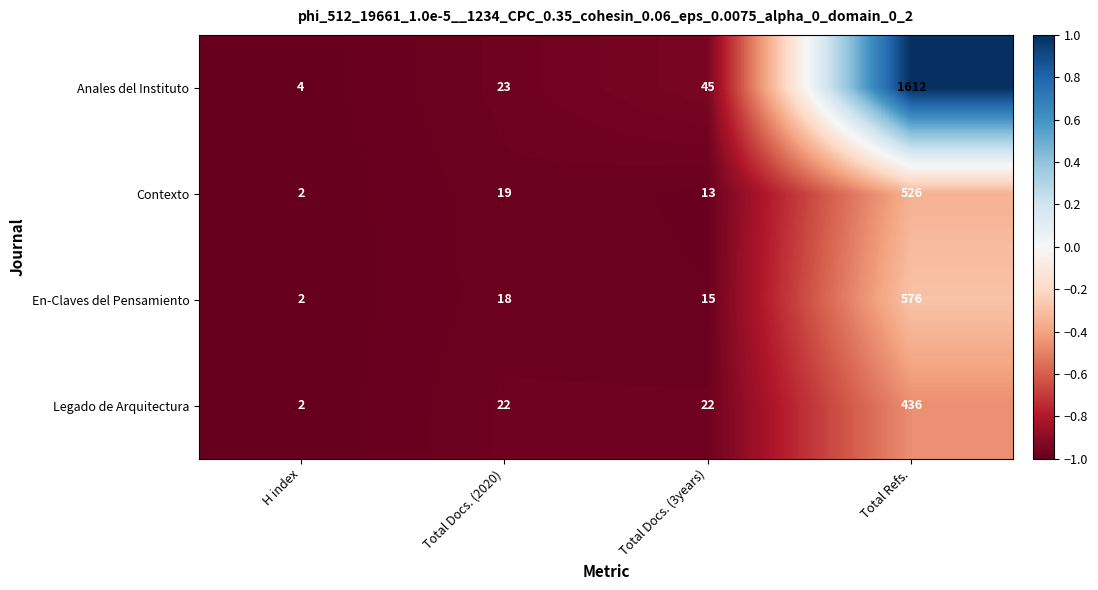

What is the total value across all series at Total Docs. (3years)?

95